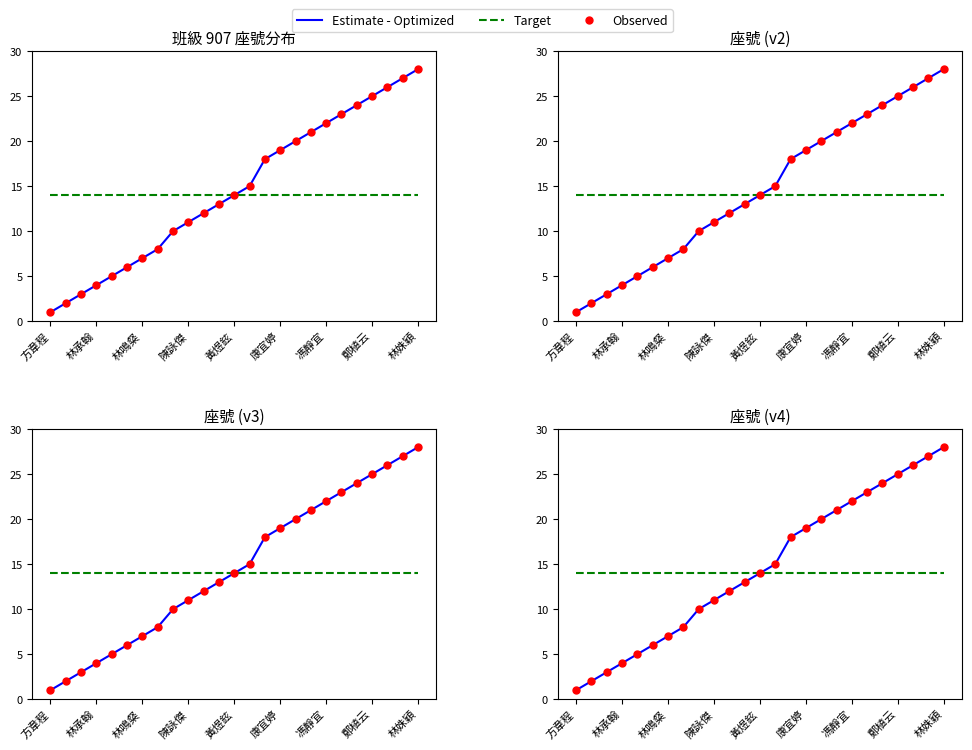

Which series has the largest Y range (max minus min)?

Estimate - Optimized